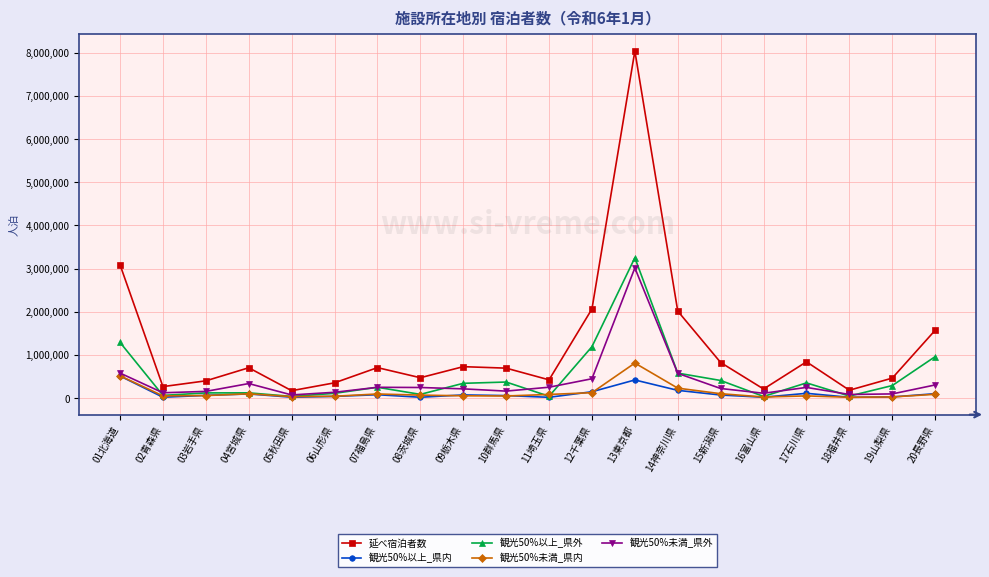

Count the number of data series in this chart.

5